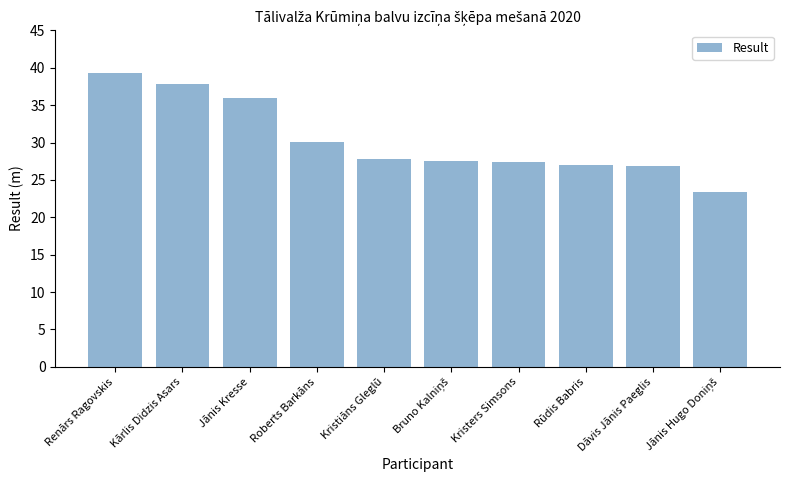

The value at Kristers Simsons is 27.4. True or false?

True